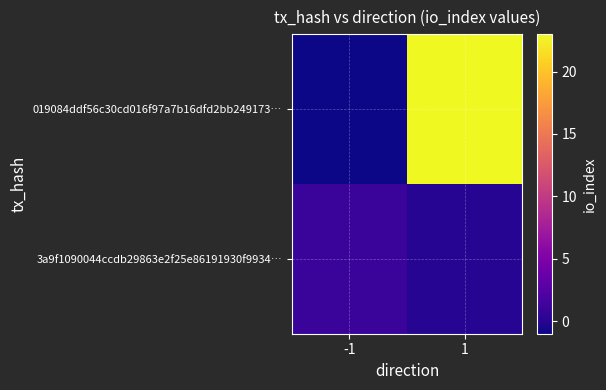

Reading right to left, what are all the values shown in this chart?

019084ddf56c30cd016f97a7b16dfd2bb249173…: 1=23	-1=-1
3a9f1090044ccdb29863e2f25e86191930f9934…: 1=0	-1=1